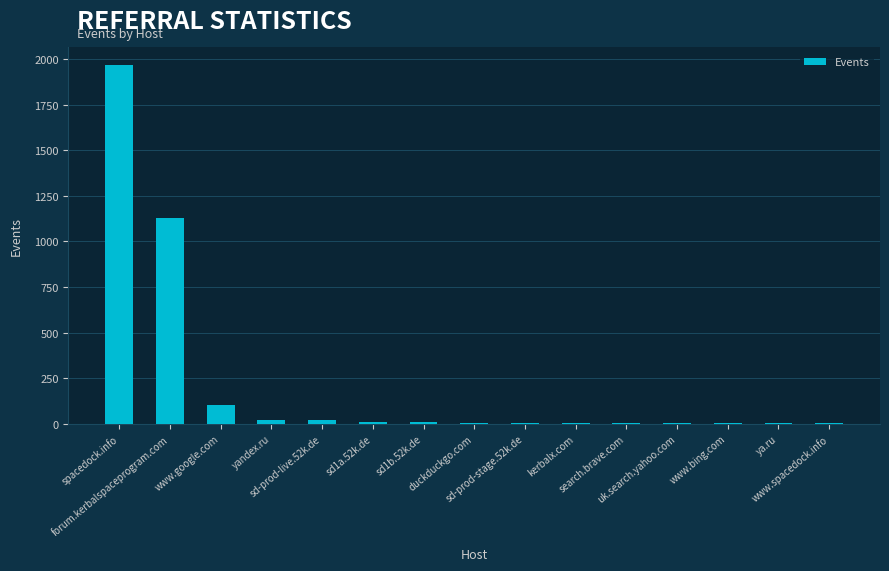

Are the bars horizontal?

No